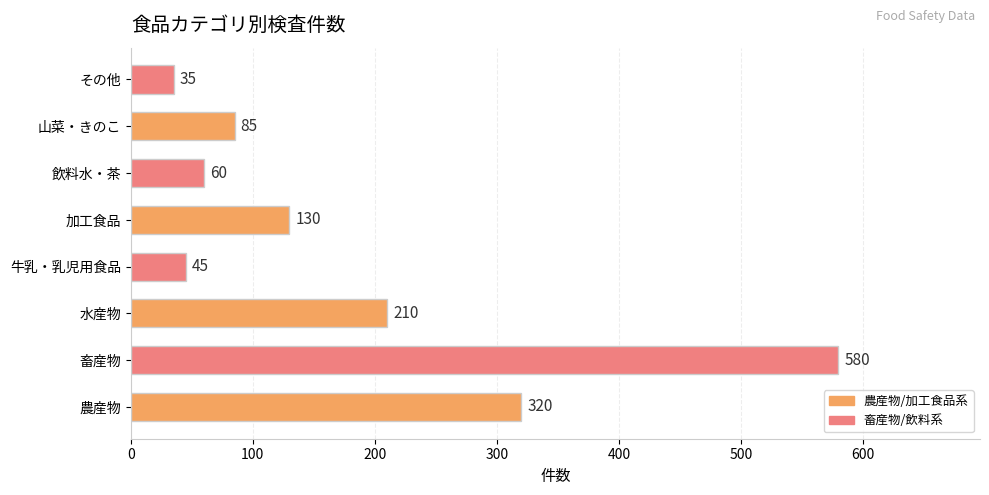

Reading top to bottom, list all the values displayed in this chart.

35	85	60	130	45	210	580	320